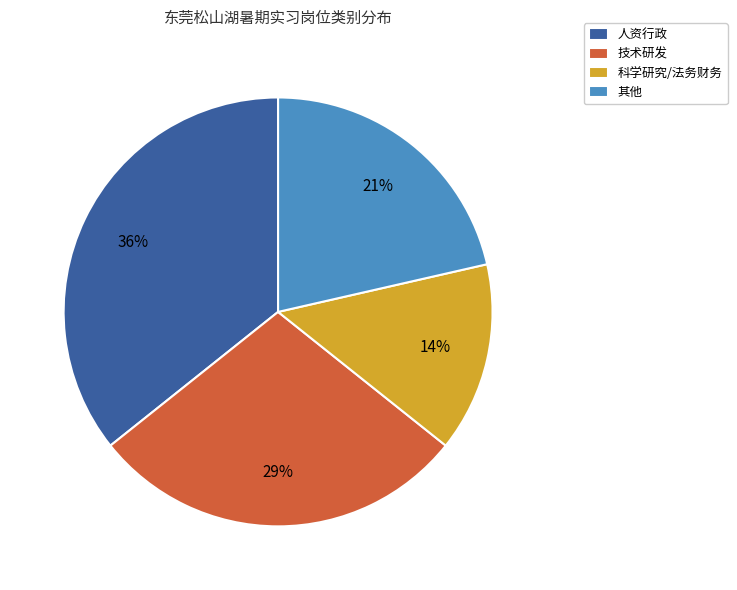

Count the number of slices in the pie.

4